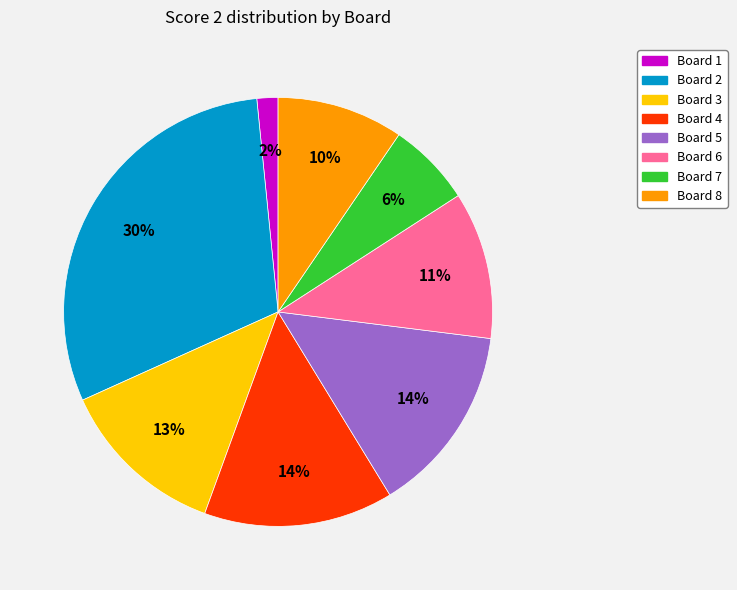

To the nearest percent, what is the average slice percentage?

12%